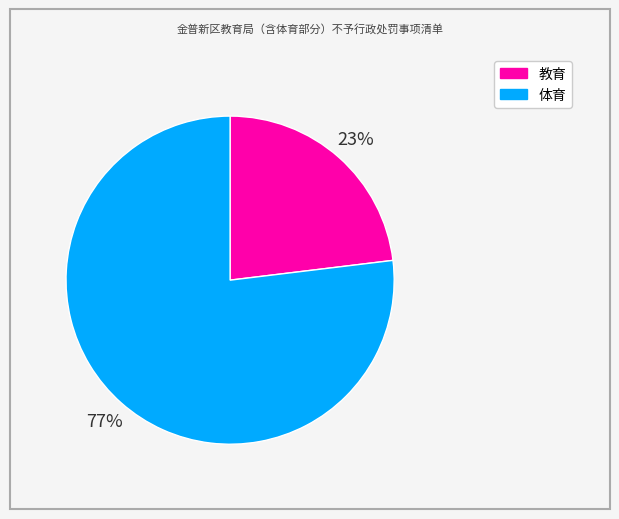

How many segments does this pie chart have?

2